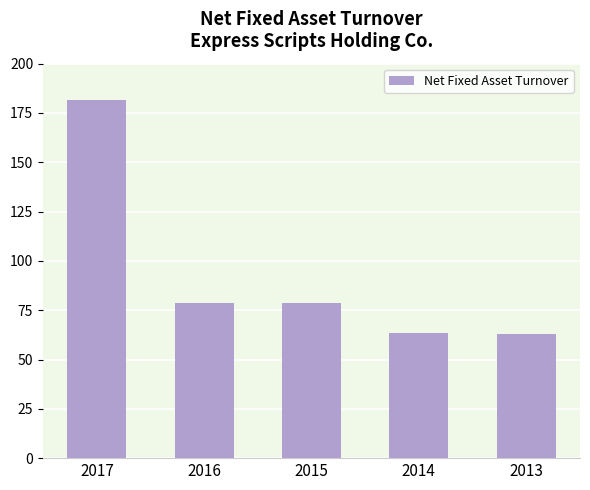

What is the sum of all values?

465.5